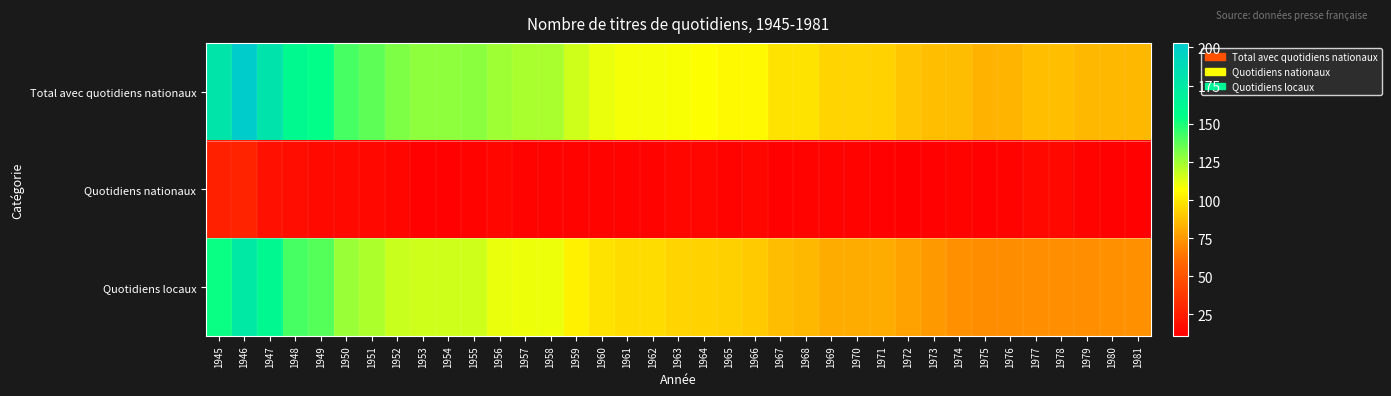

Between 1977 and 1960, which is larger?

1960